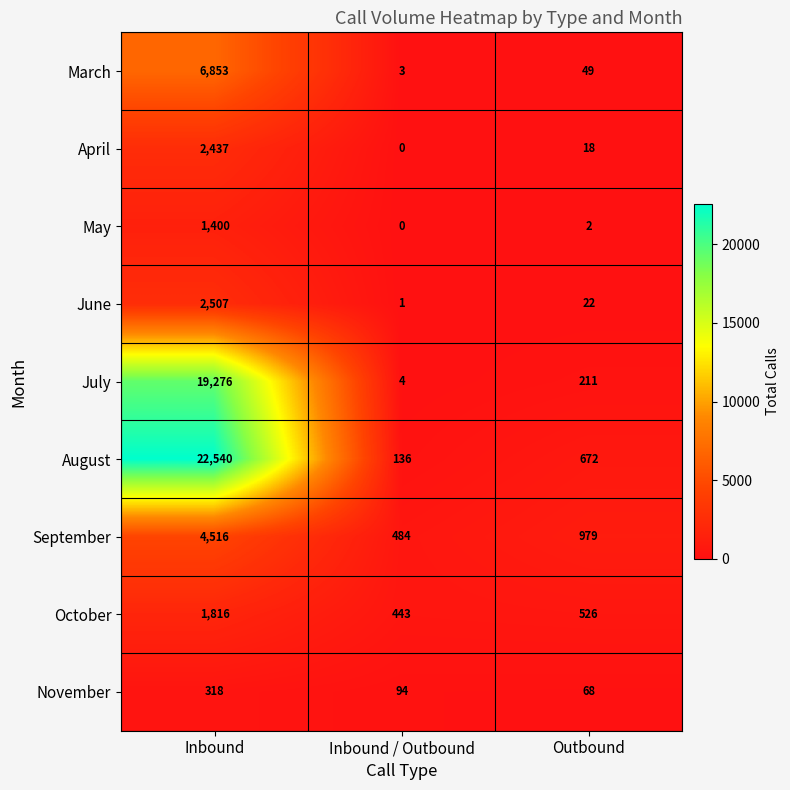

List the labels in order of September value, smallest first.

Inbound / Outbound, Outbound, Inbound